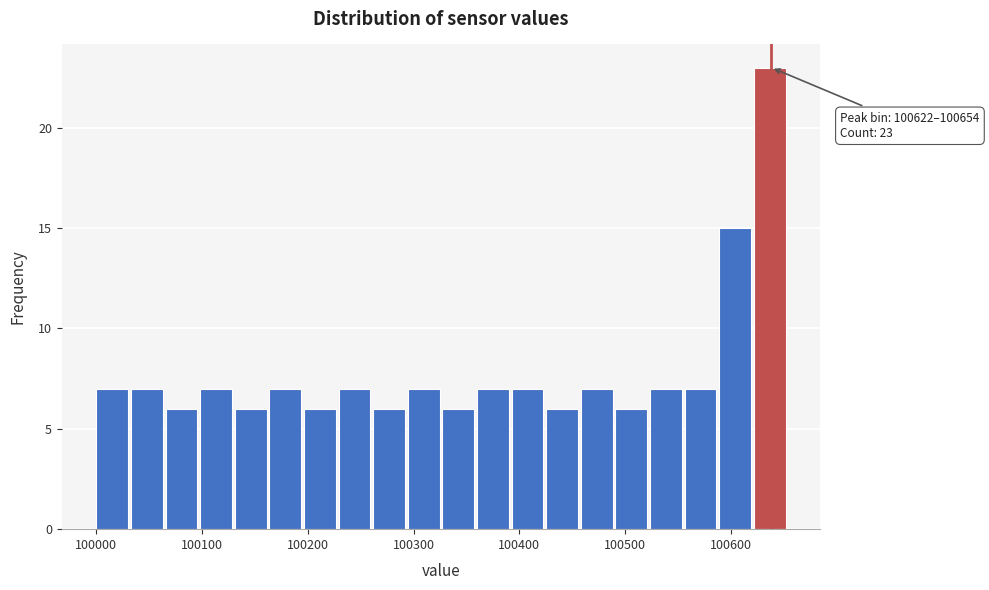

Read against the x-axis, roughly where is the centre of the tallest bar?

100640